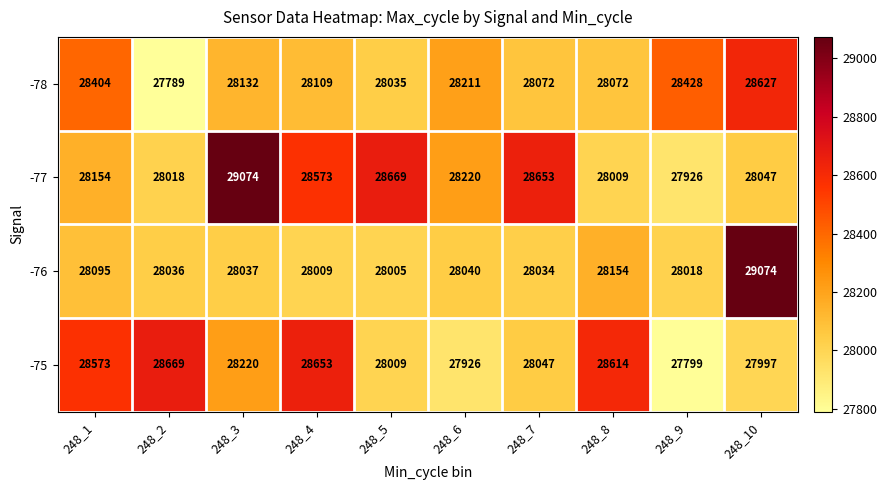

At which label does -75 reach its peak?

248_2